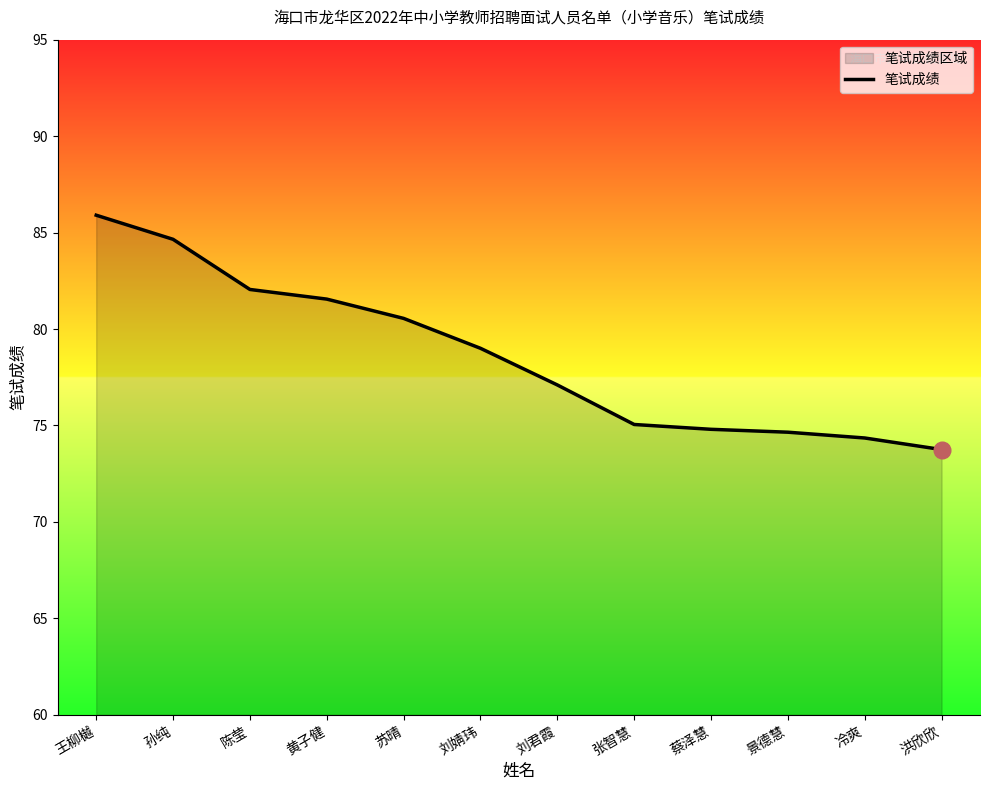

What is the label of the 4th point from the right?

蔡泽慧